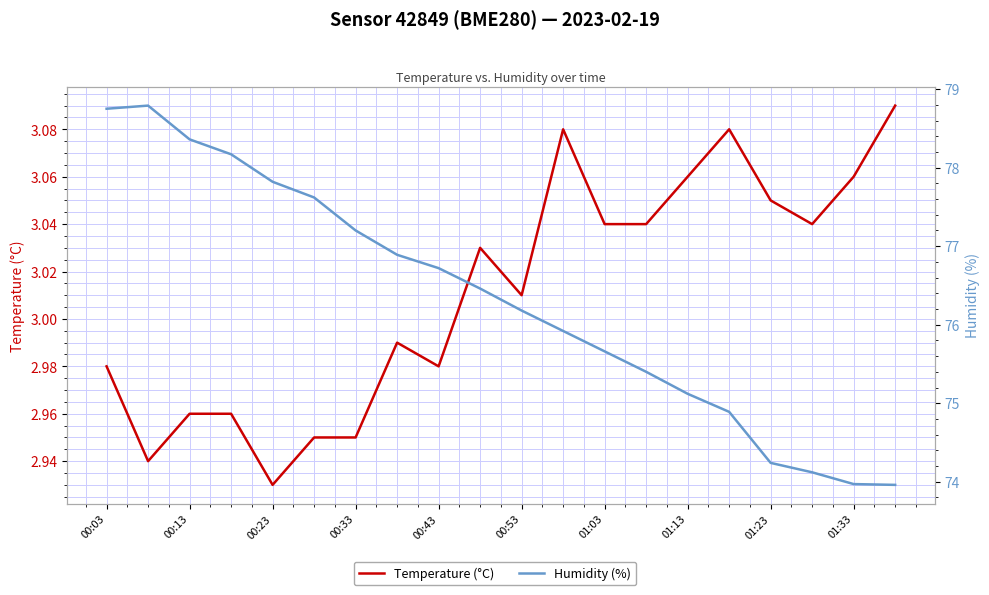

What is the difference between the maximum and minimum values in the Humidity (%) series?

4.8